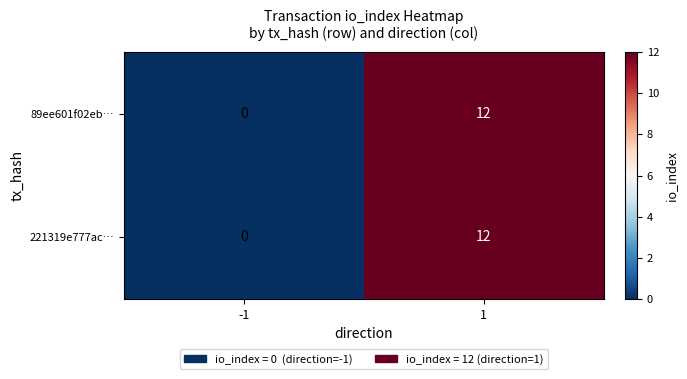

Reading left to right, extract all data points from this chart.

89ee601f02eb…: 0	12
221319e777ac…: 0	12